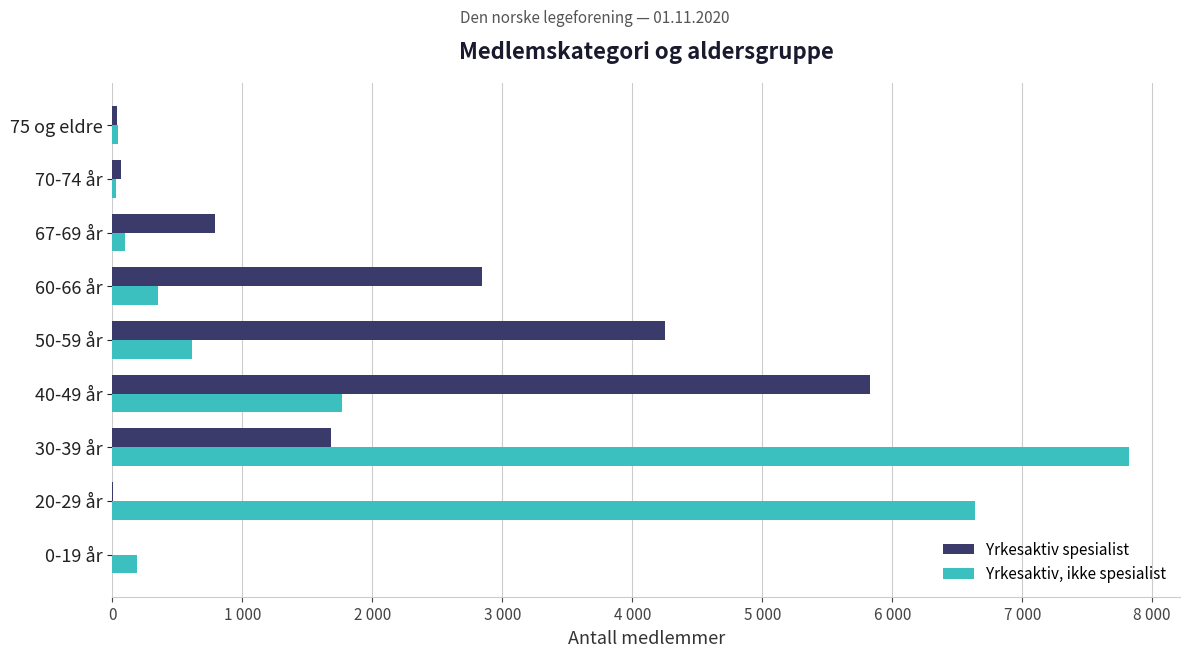

What are all the series names shown in the legend?

Yrkesaktiv spesialist, Yrkesaktiv, ikke spesialist